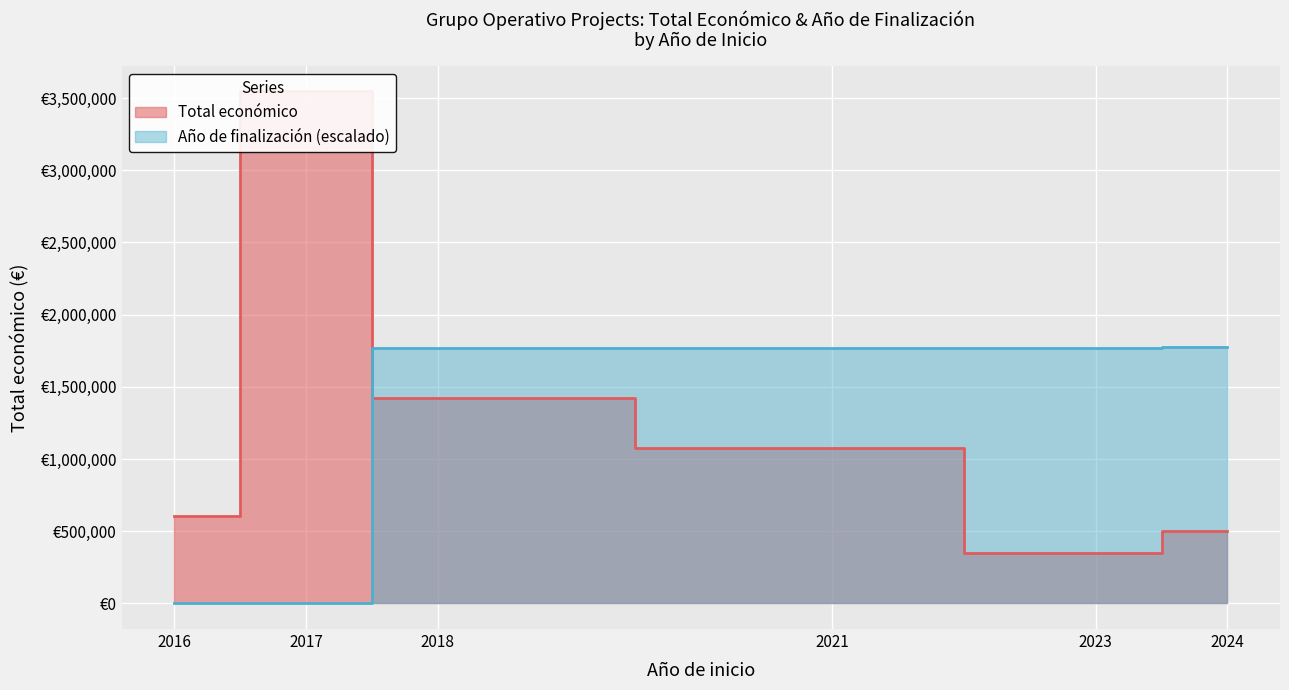

What is the value of the Año de finalización point at the 7th from the left?

2023